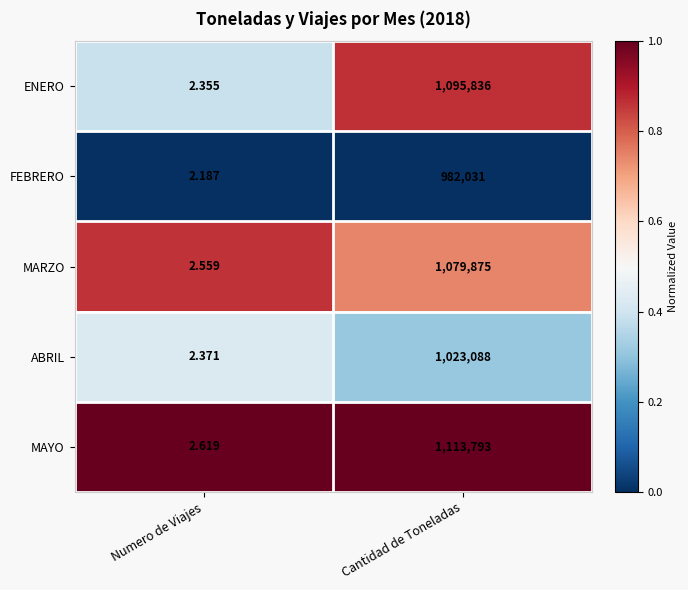

Which series has the largest total across all categories?

MAYO